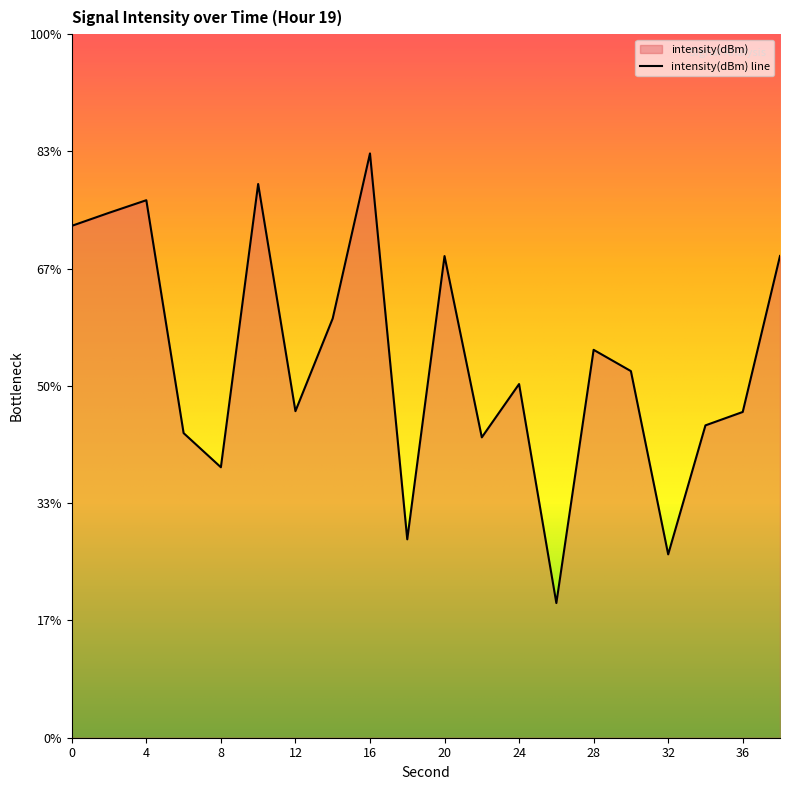

What is the value of the 19th point from the left?

-131.1